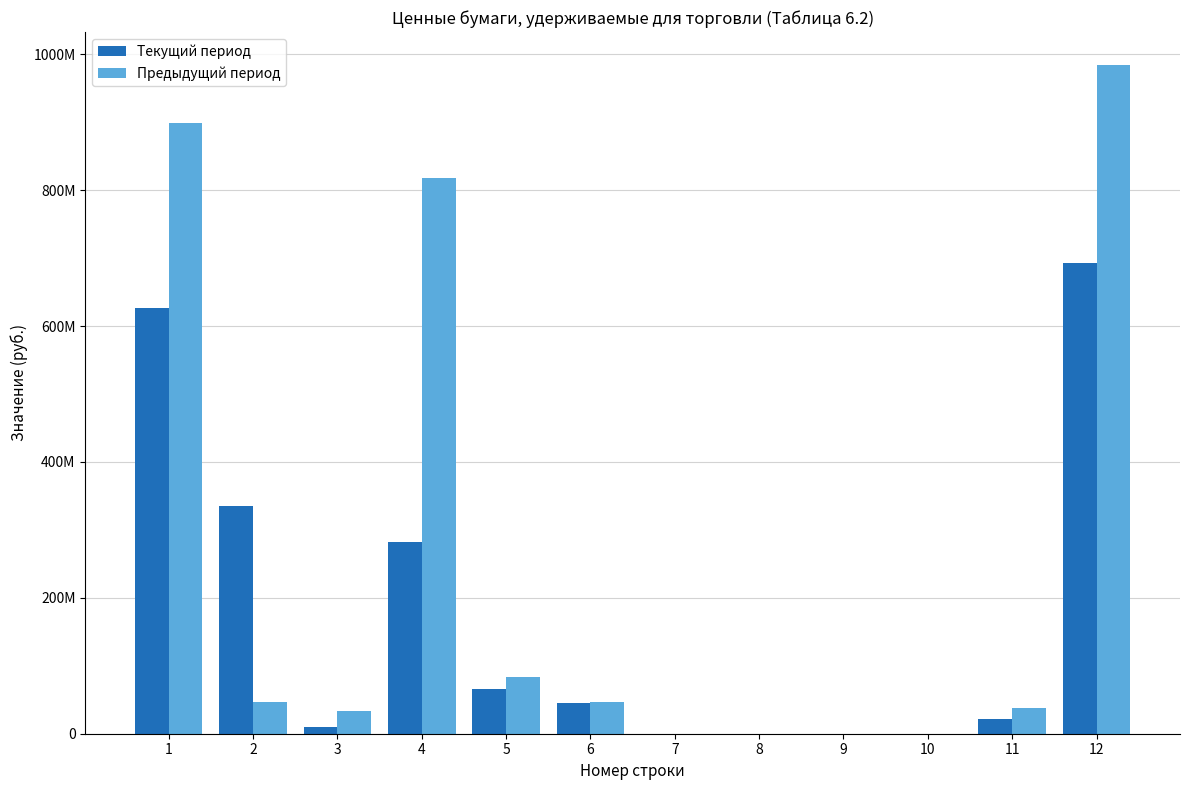

Which has a higher value, 6 or 5?

5